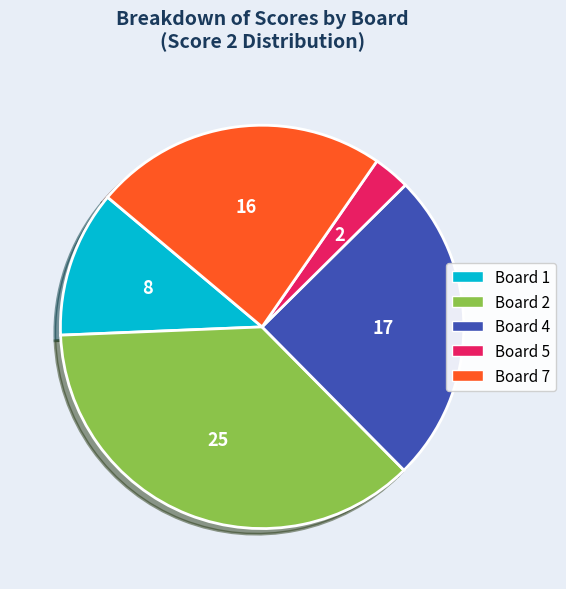

Does any single category account for the majority?

No